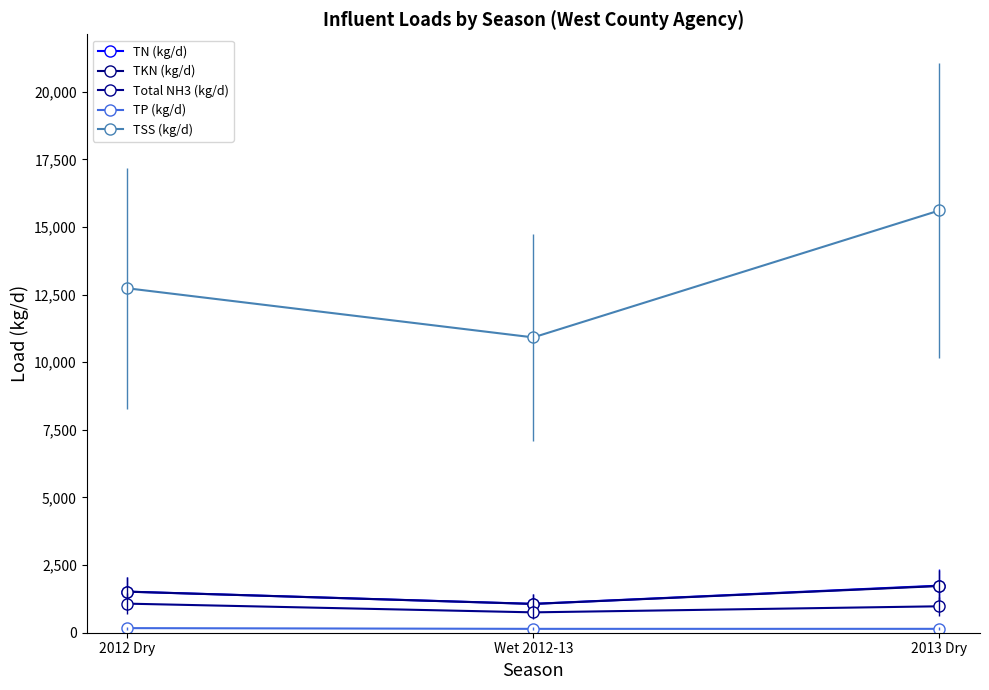

What is the label of the 2nd point from the right?

Wet 2012-13